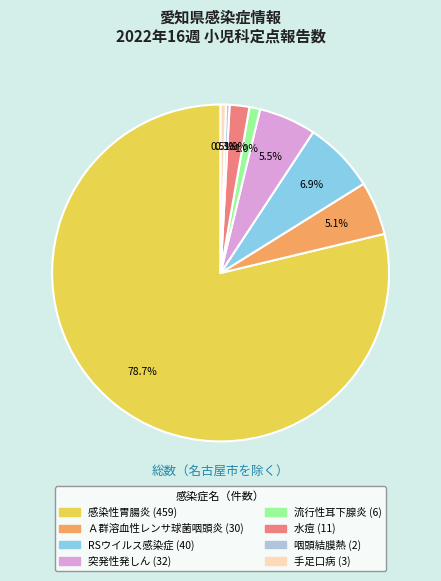

Is there a majority slice in this chart?

Yes